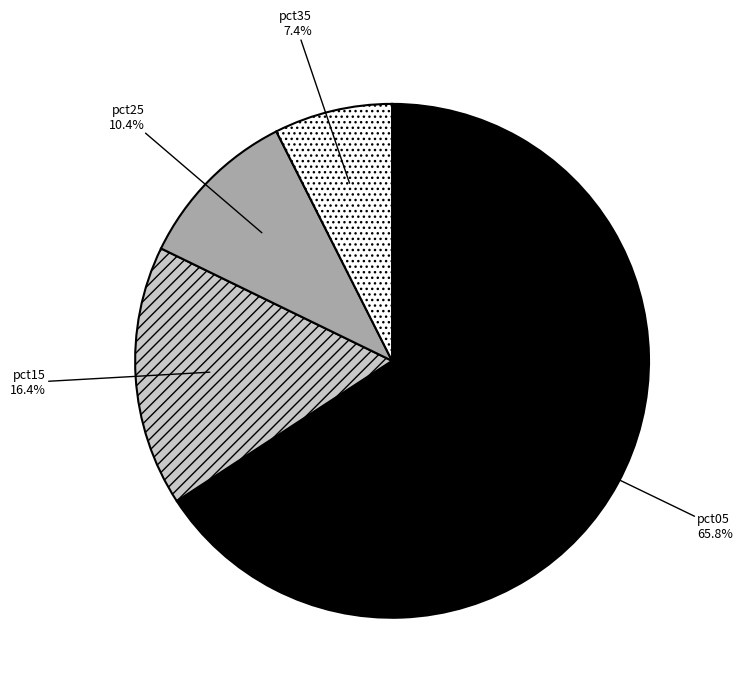

Does pct05 account for over 50% of the chart?

Yes